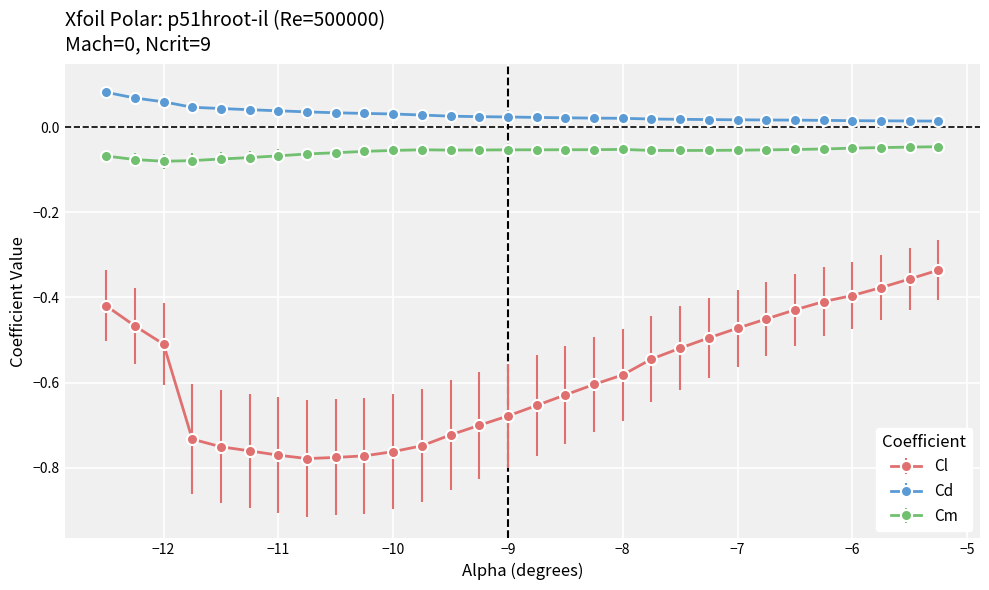

Which series has the largest total across all categories?

Cd